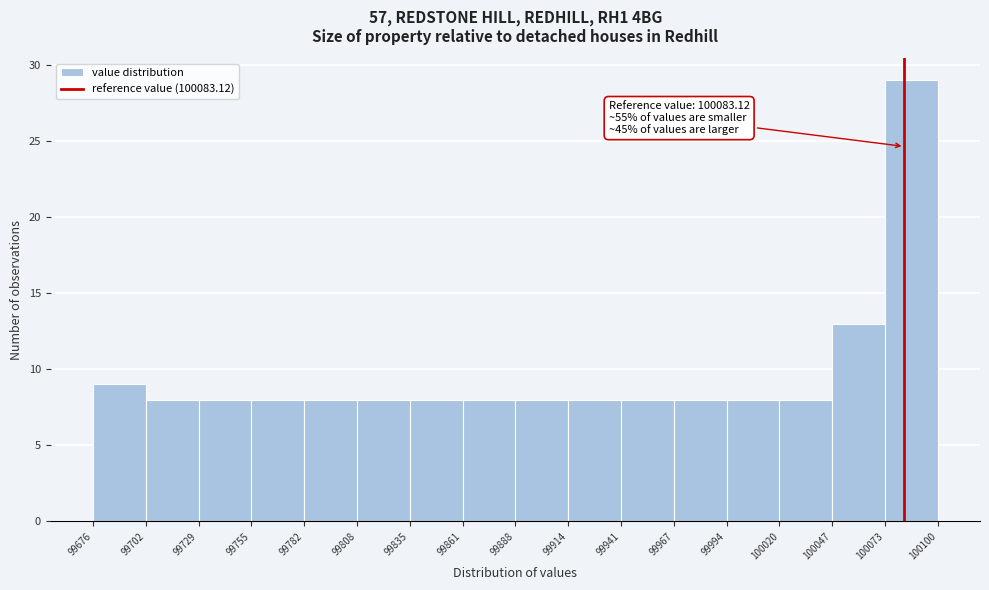

Which range on the x-axis has the tallest bar?

100073 to 100100